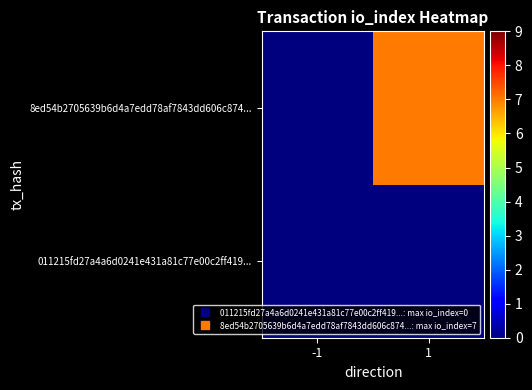

Rank the series at -1 from highest to lowest value.

011215fd27a4a6d0241e431a81c77e00c2ff419..., 8ed54b2705639b6d4a7edd78af7843dd606c874...